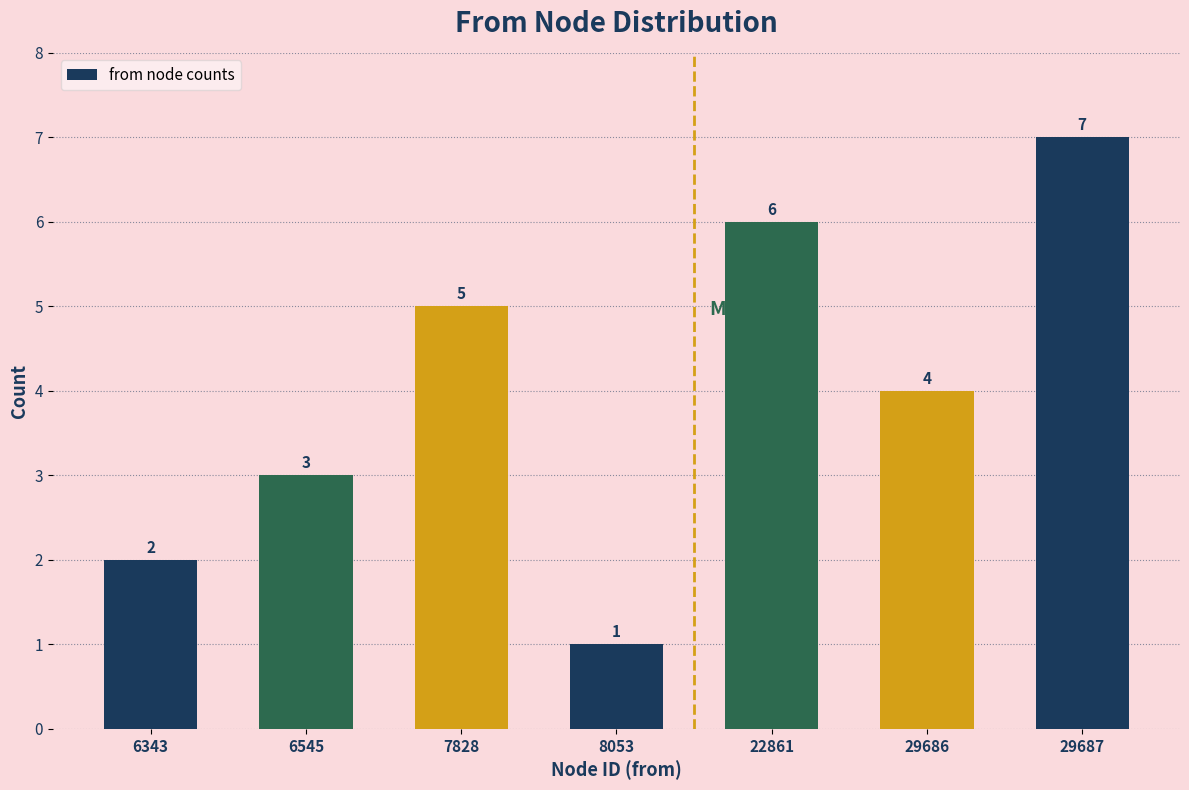

Reading left to right, what are all the values shown in this chart?

6343=2	6545=3	7828=5	8053=1	22861=6	29686=4	29687=7